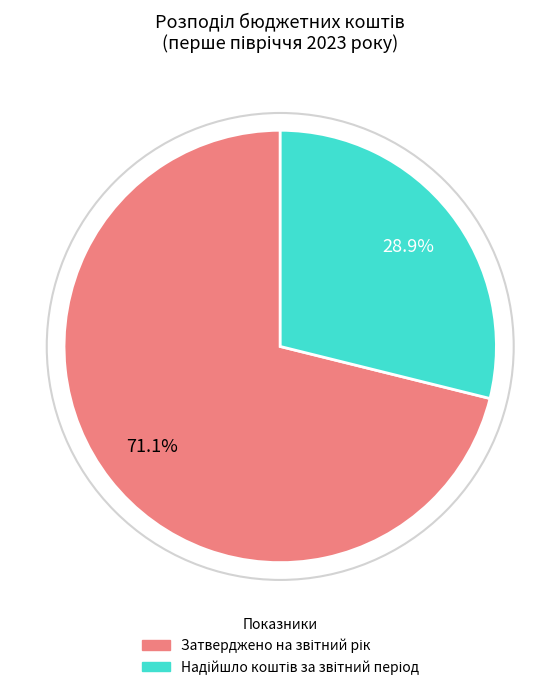

Does any single category account for the majority?

Yes